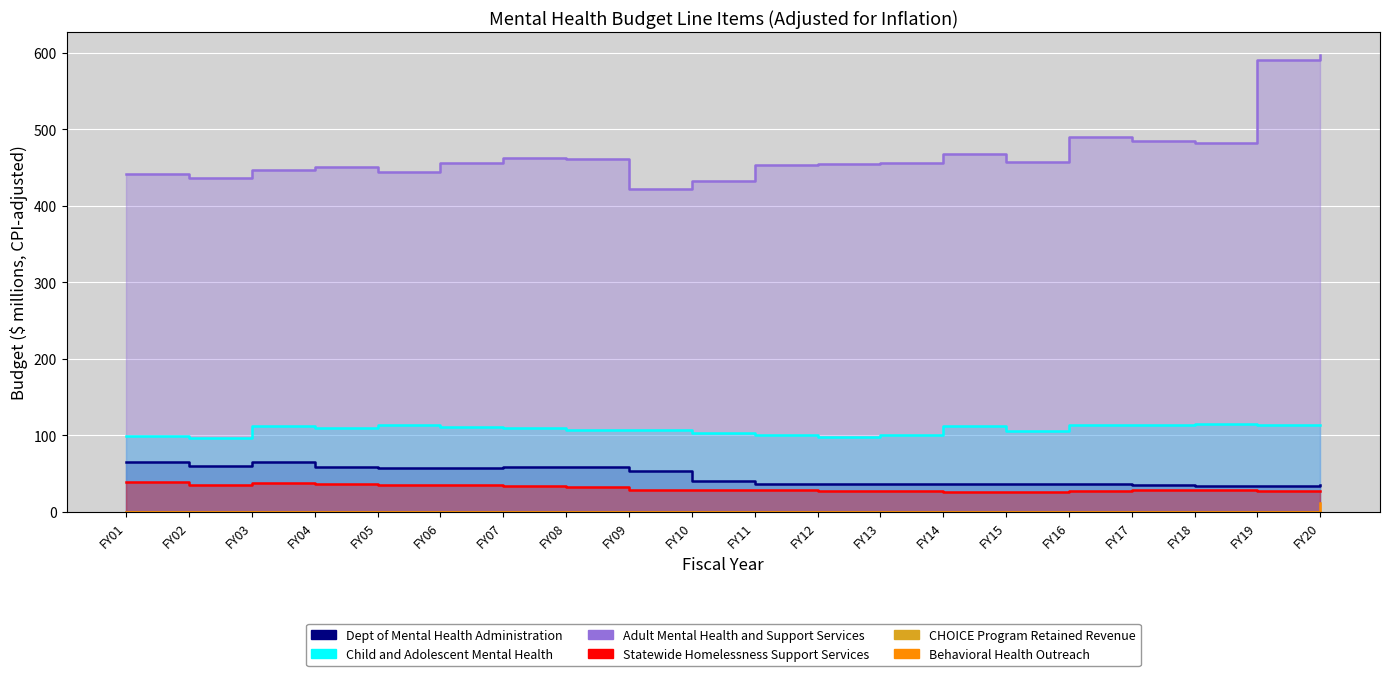

Between FY09 and FY18, which series saw the biggest shift?

Adult Mental Health and Support Services